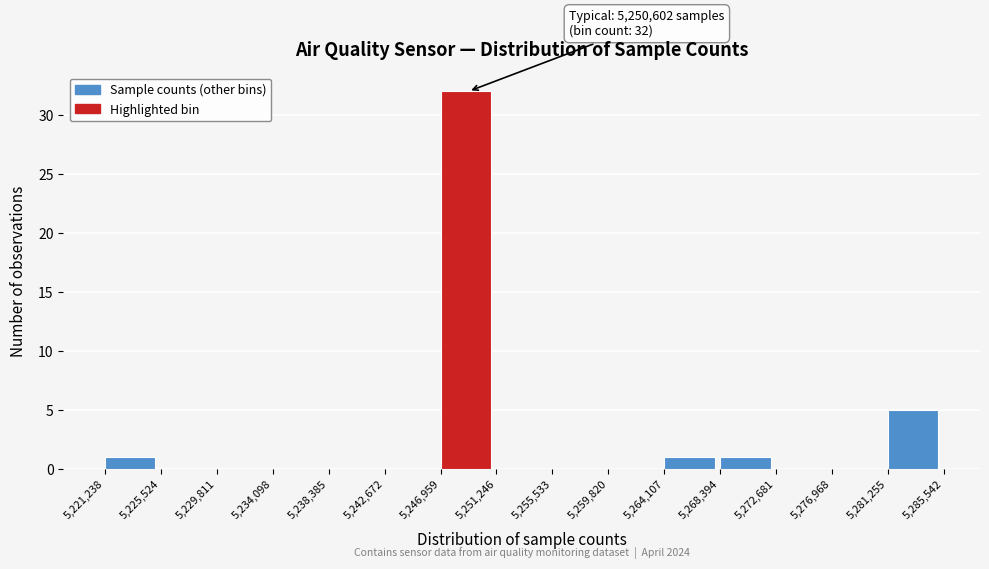

Over which range of the x-axis is the bar tallest?

5,246,959 to 5,251,246